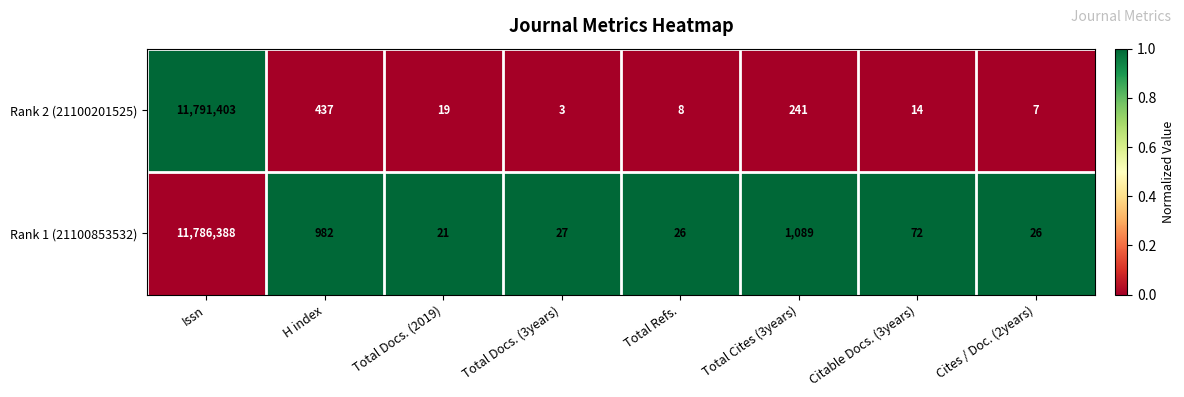

The value of Rank 1 (21100853532) at Total Refs. is 10. True or false?

False